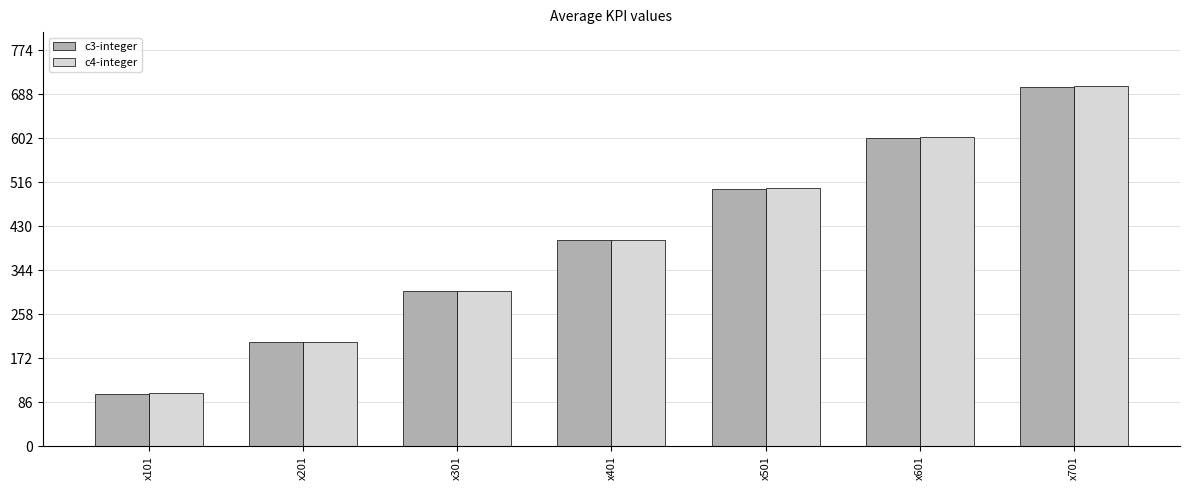

Reading left to right, list all the values displayed in this chart.

c3-integer: 103	203	303	403	503	603	703
c4-integer: 104	204	304	404	504	604	704